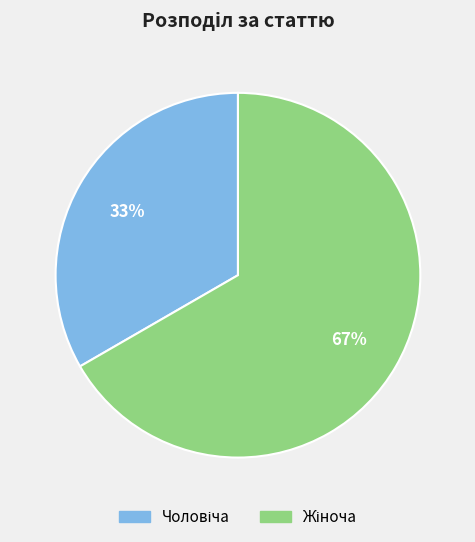

Is there any slice that represents more than half of the pie?

Yes